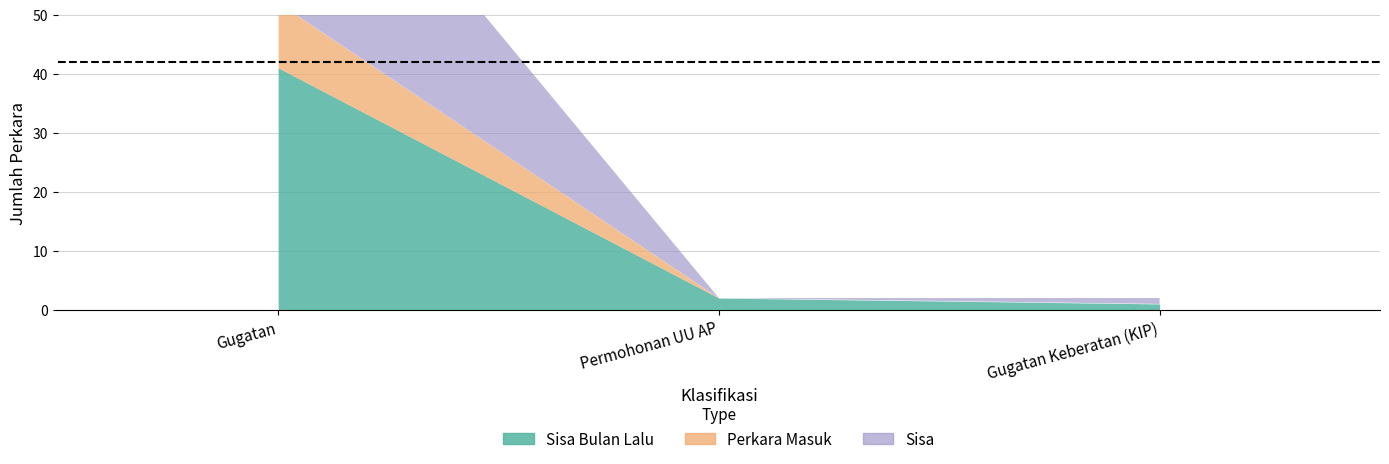

What value does the Sisa Bulan Lalu series have at Gugatan Keberatan (KIP)?

1